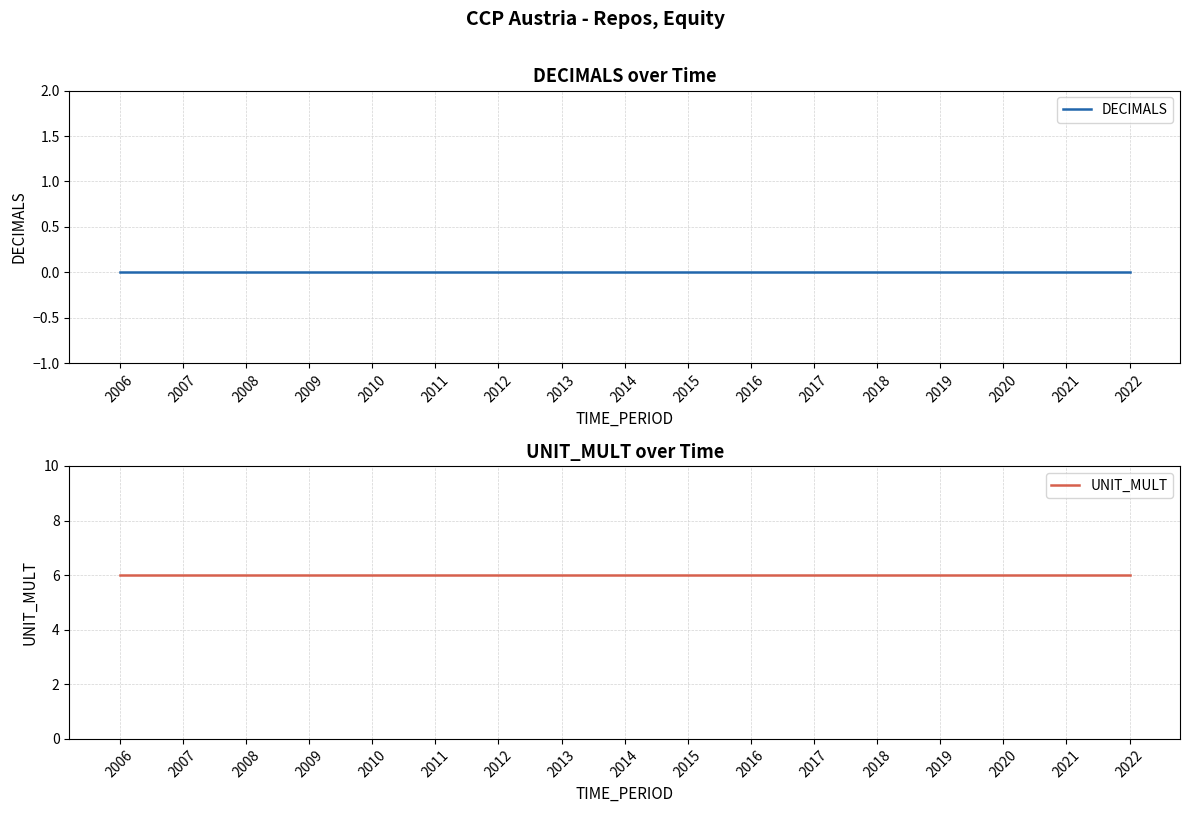

True or false: UNIT_MULT has a value of 6 at 2008.

True